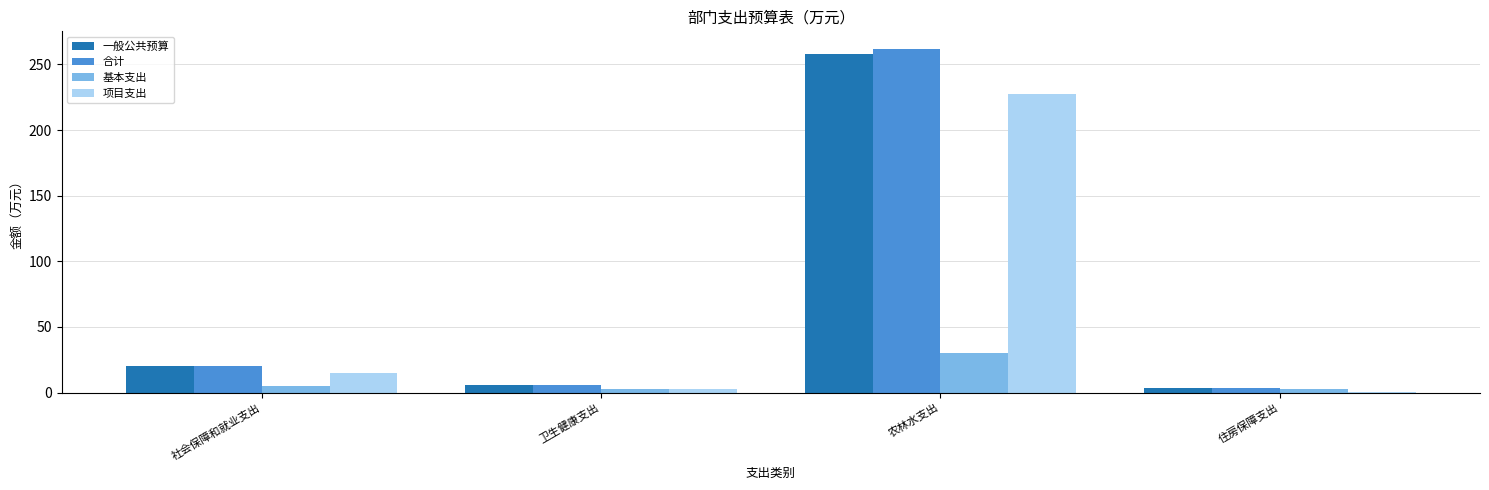

At which category is the sum across all series the highest?

农林水支出